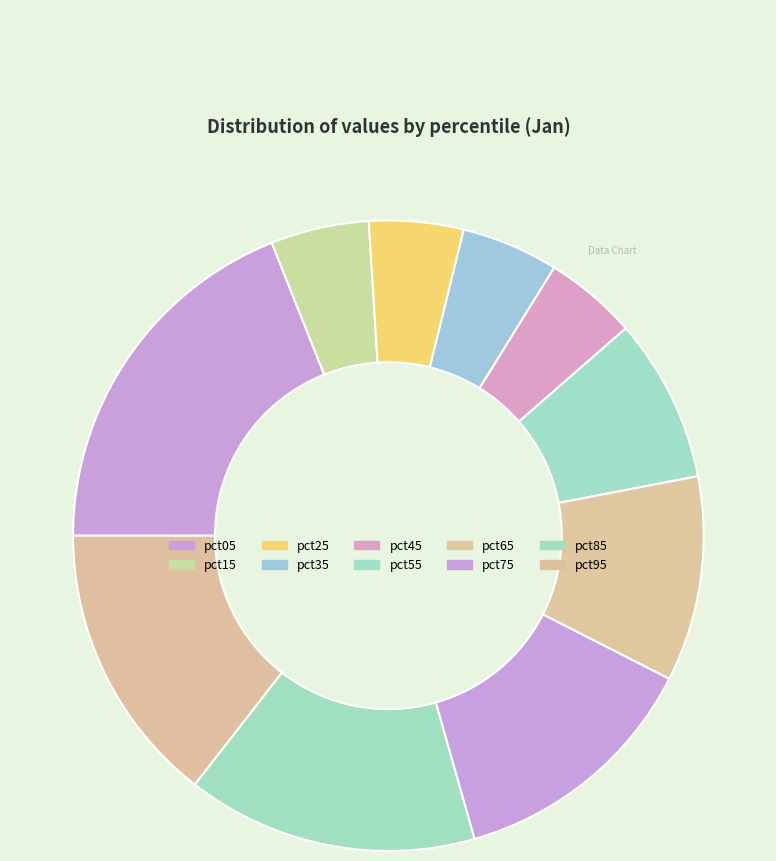

Which category has the smallest portion of the pie?

pct45